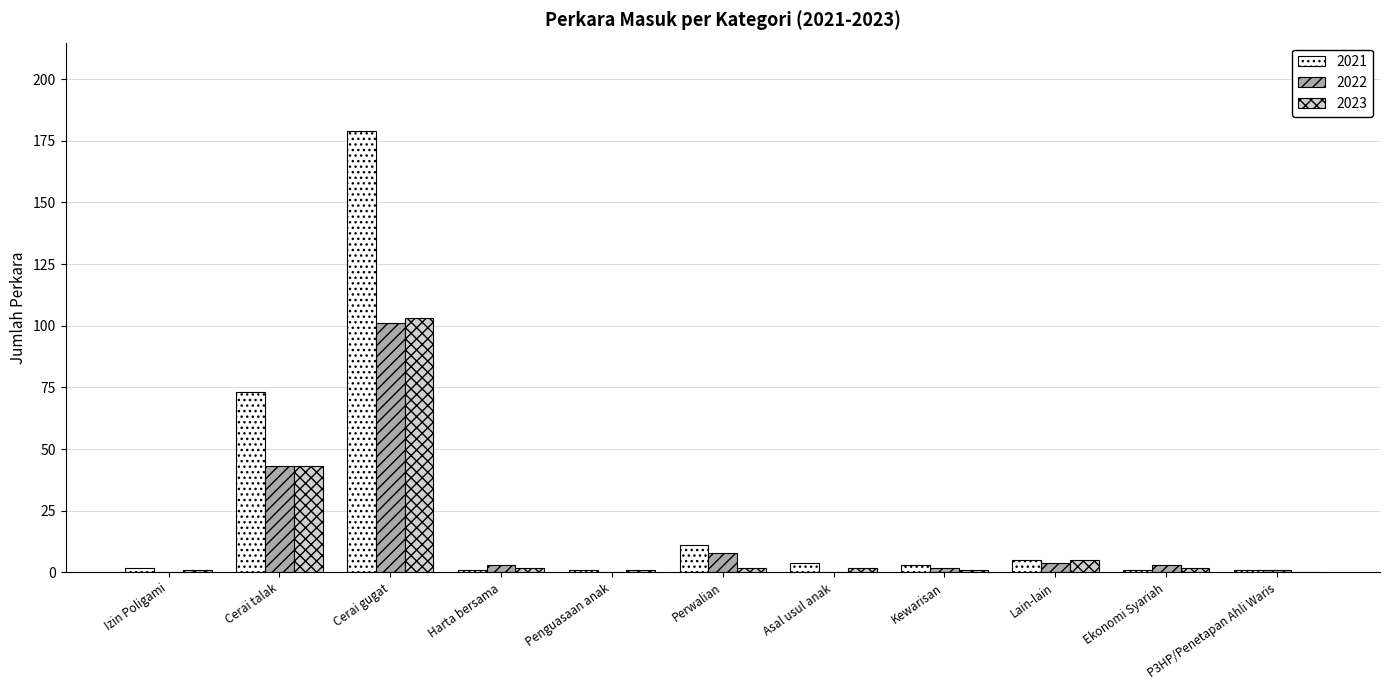

How many groups of bars are there?

11